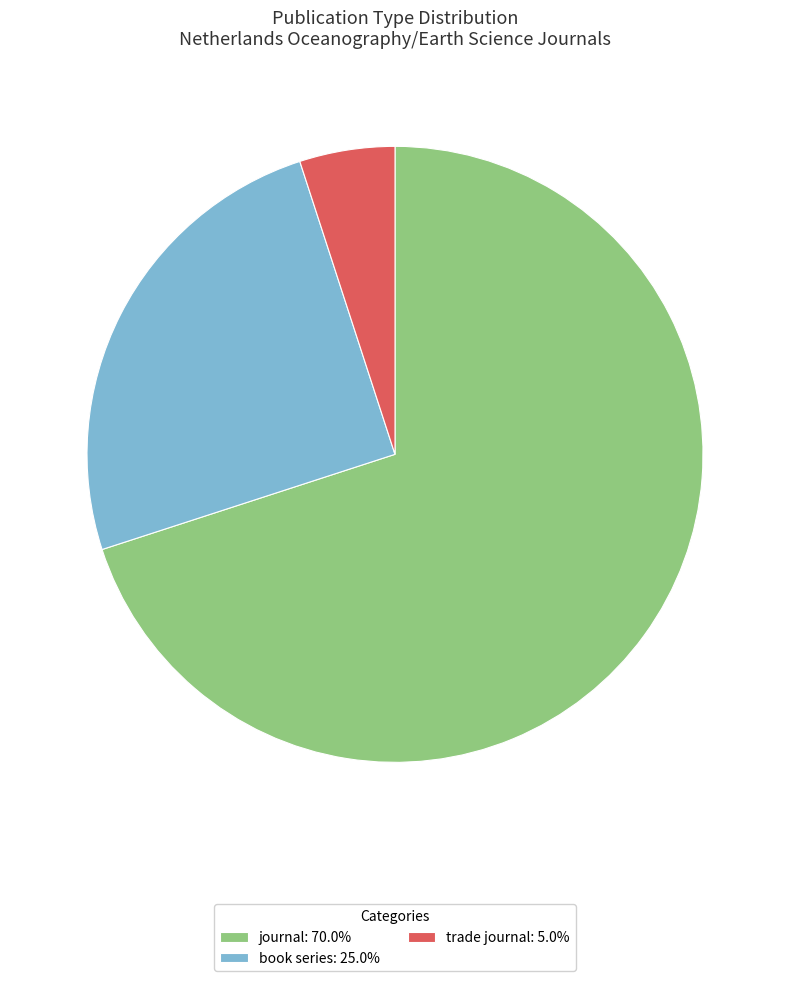

Does any single category account for the majority?

Yes